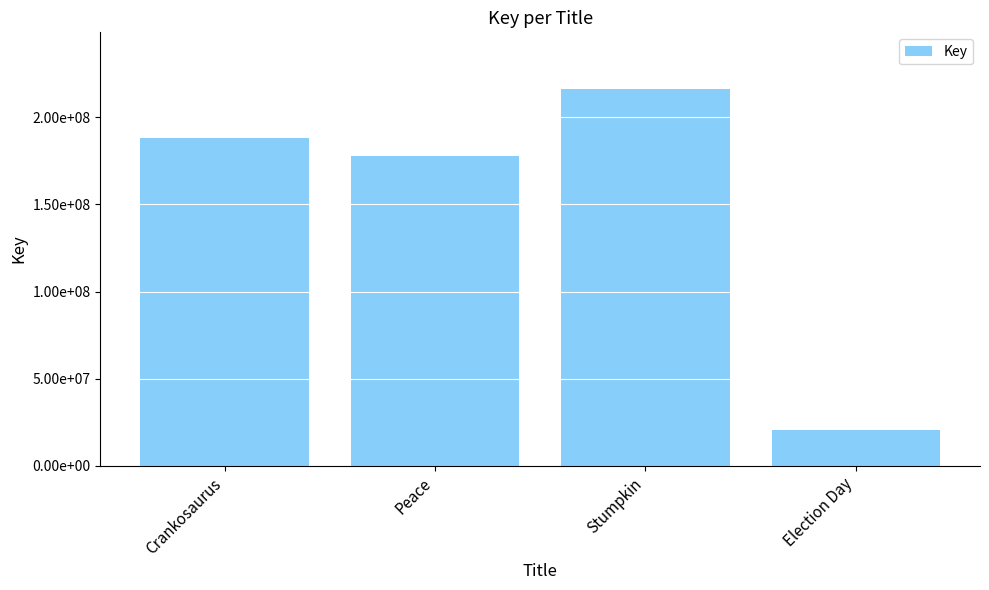

Between Stumpkin and Peace, which is larger?

Stumpkin